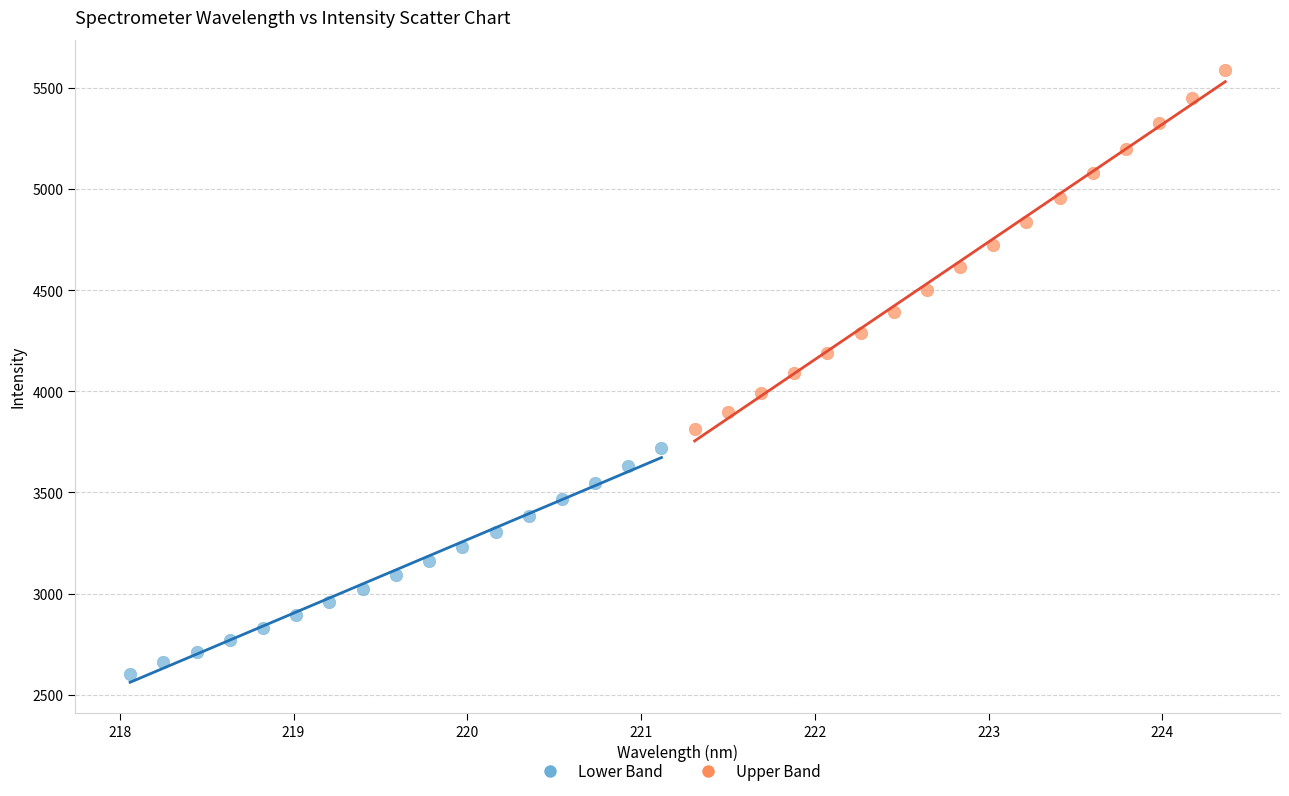

Which series contains the lowest Y value?

Lower Band